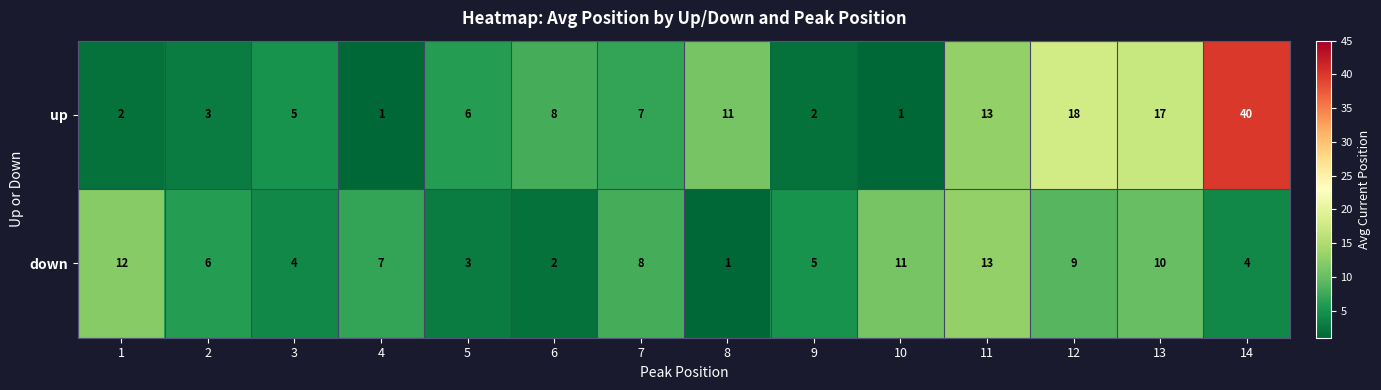

Which category has the highest value across all series?

14